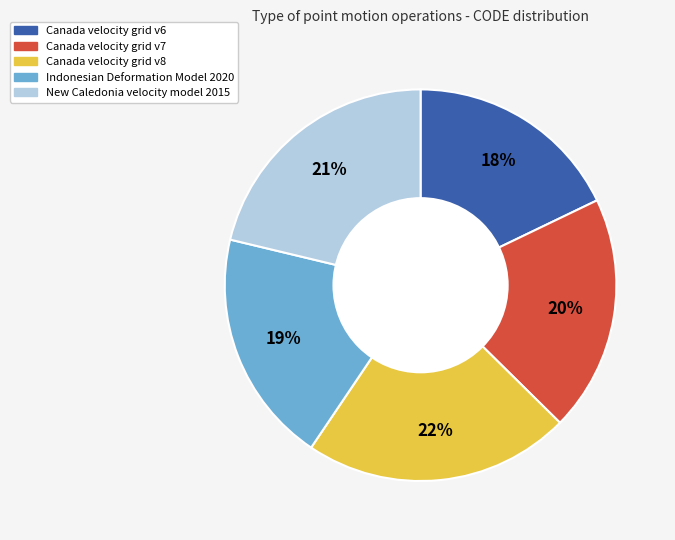

To the nearest percent, what is the difference between the Canada velocity grid v7 and Canada velocity grid v6 slice percentages?

2%